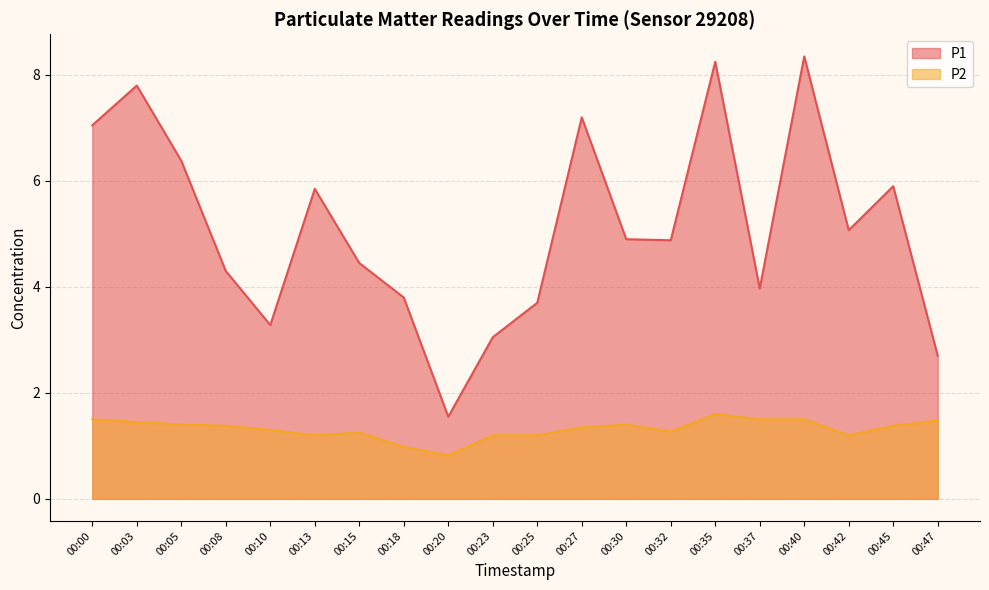

Where is the first local minimum for P2?

00:13